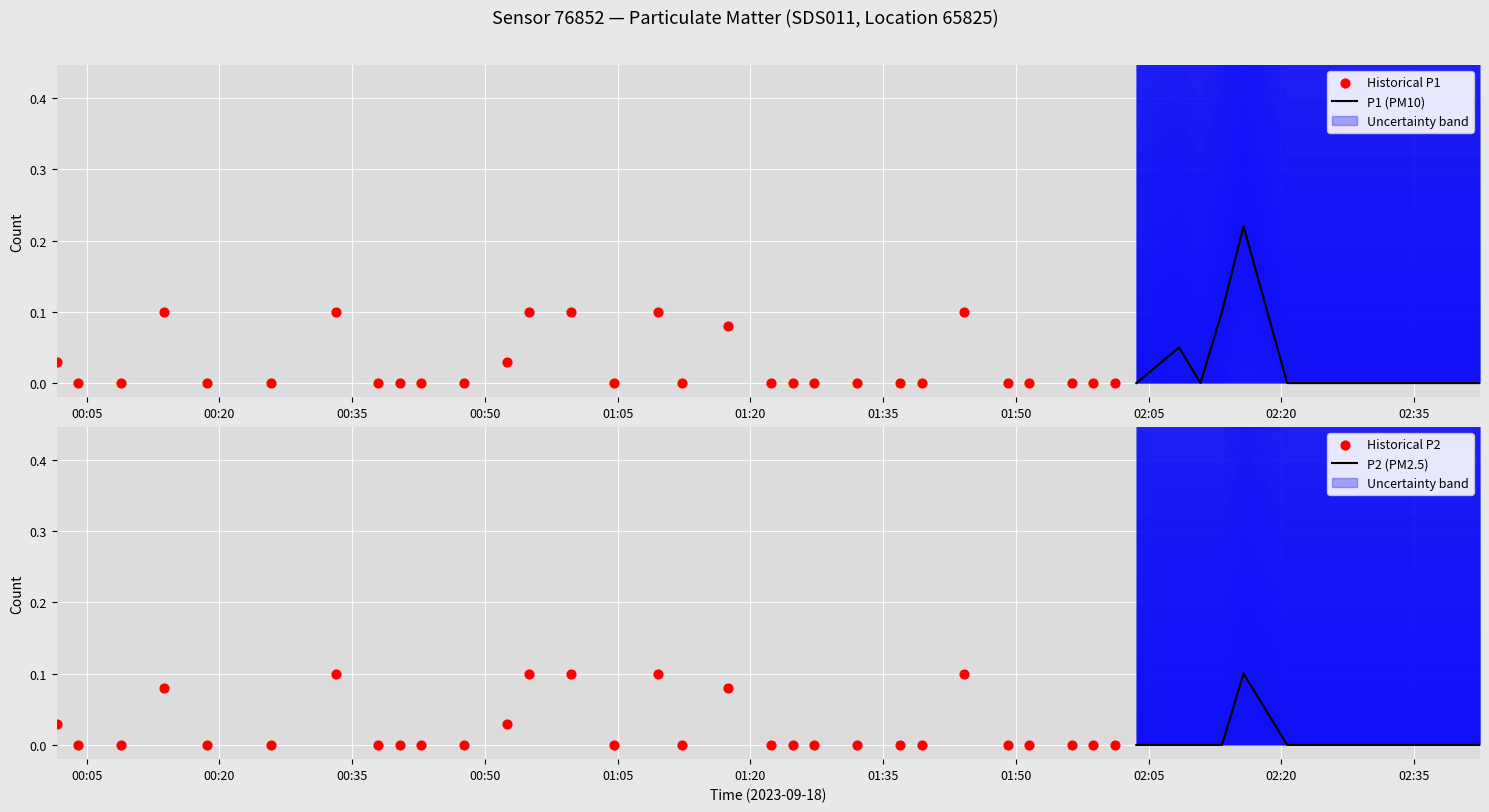

Which series has the widest spread of Y values?

P1